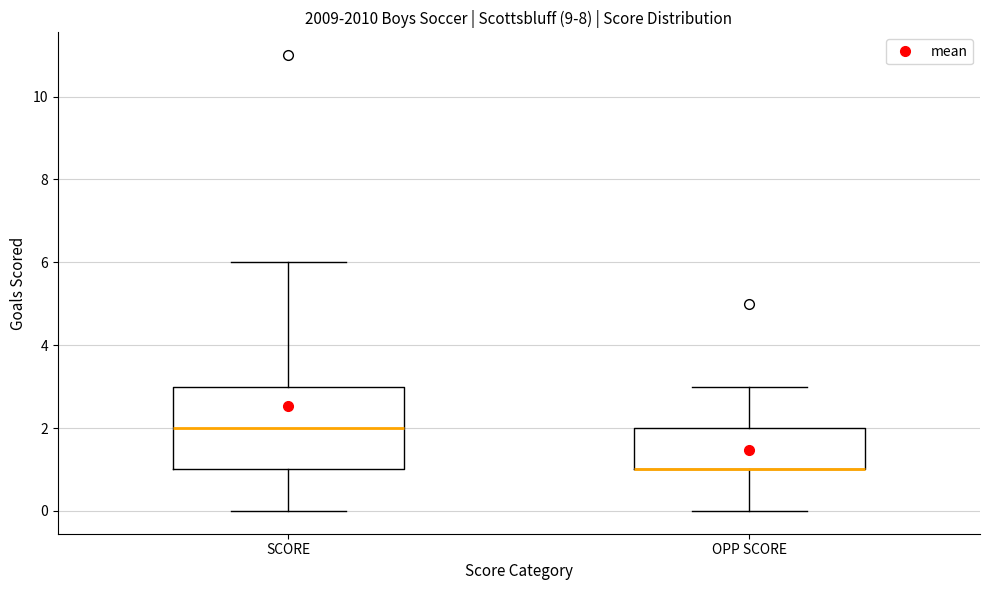

Reading left to right, read every box against the y-axis: the position of its median line, the range the box covers, and the ends of its whiskers. The values are not printed on the chart, so give them approximately, as read against the axis.

SCORE: median 2, box 1 to 3, whiskers 0 to 6
OPP SCORE: median 1 (drawn on the box's lower edge), box 1 to 2, whiskers 0 to 3